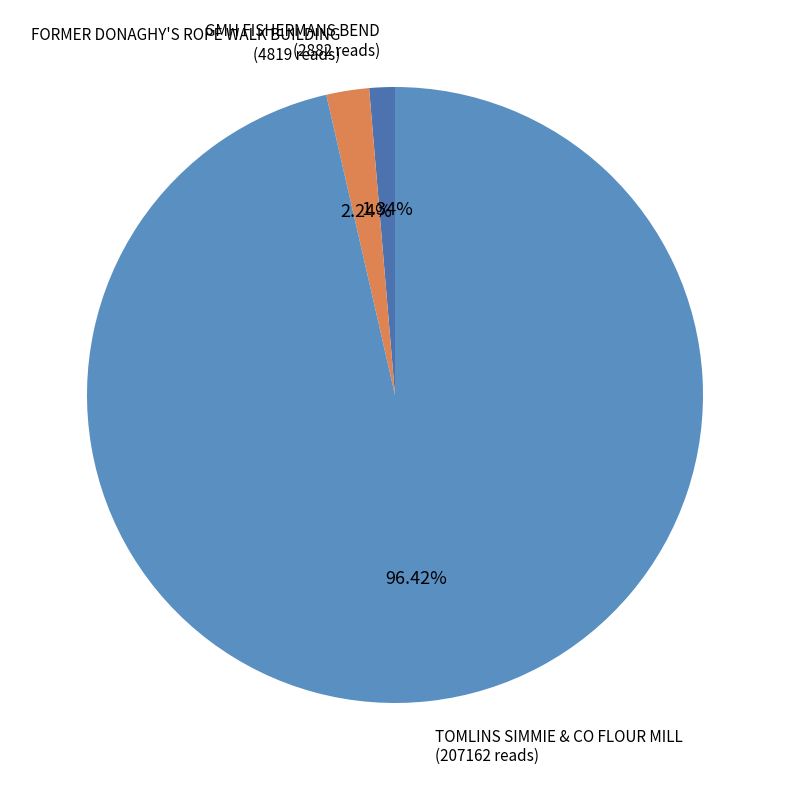

Count the number of slices in the pie.

3